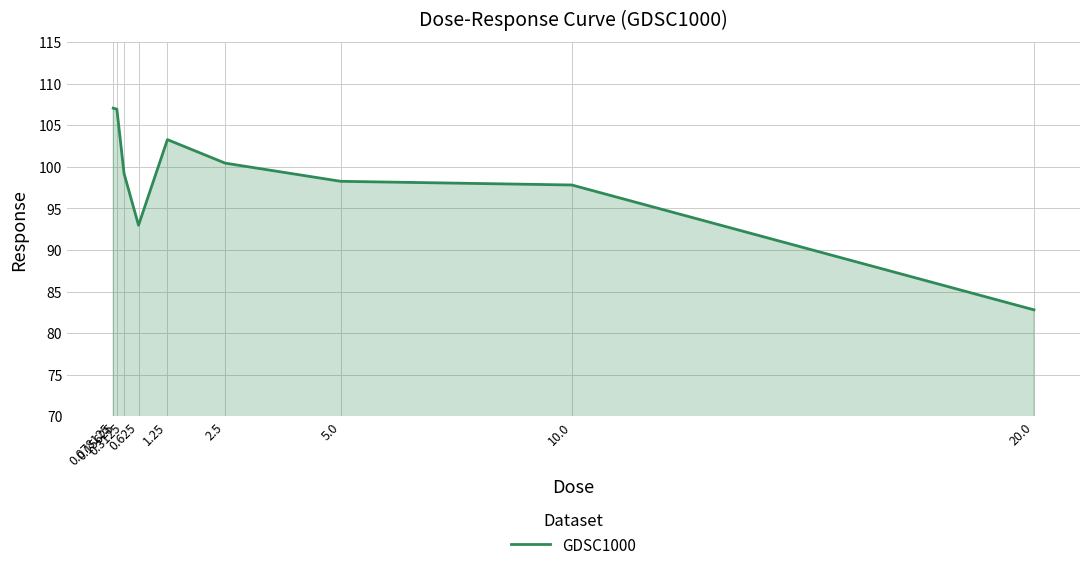

Read the value at 5.0.

98.3